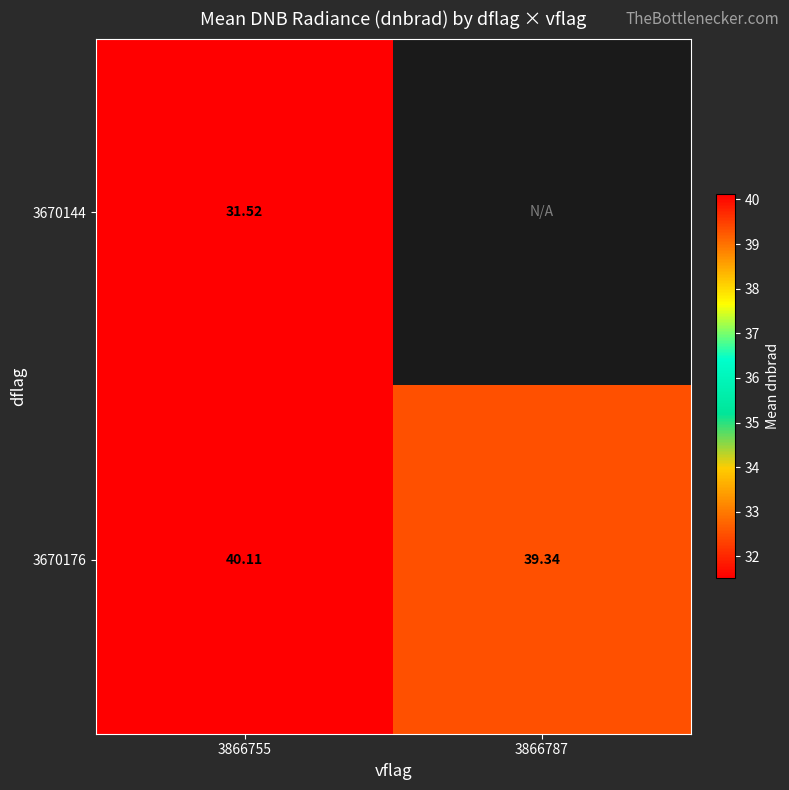

How many data points does each series have?

2